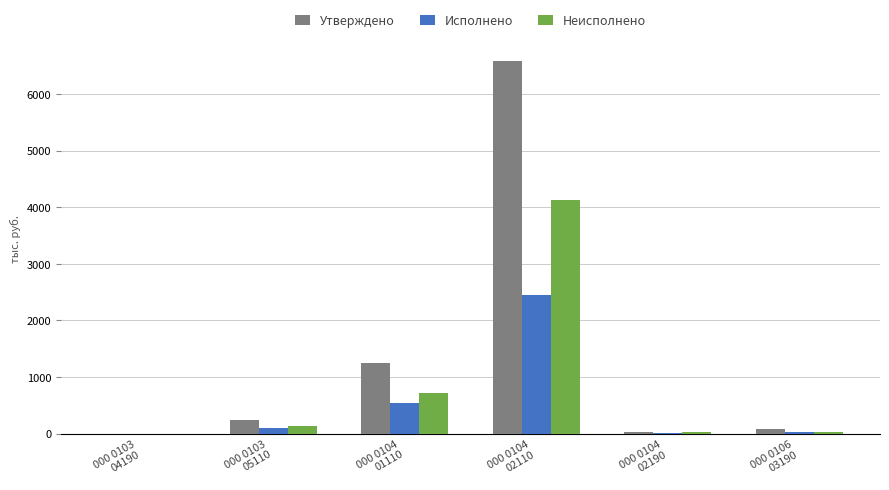

Which series has the largest total across all categories?

Утверждено